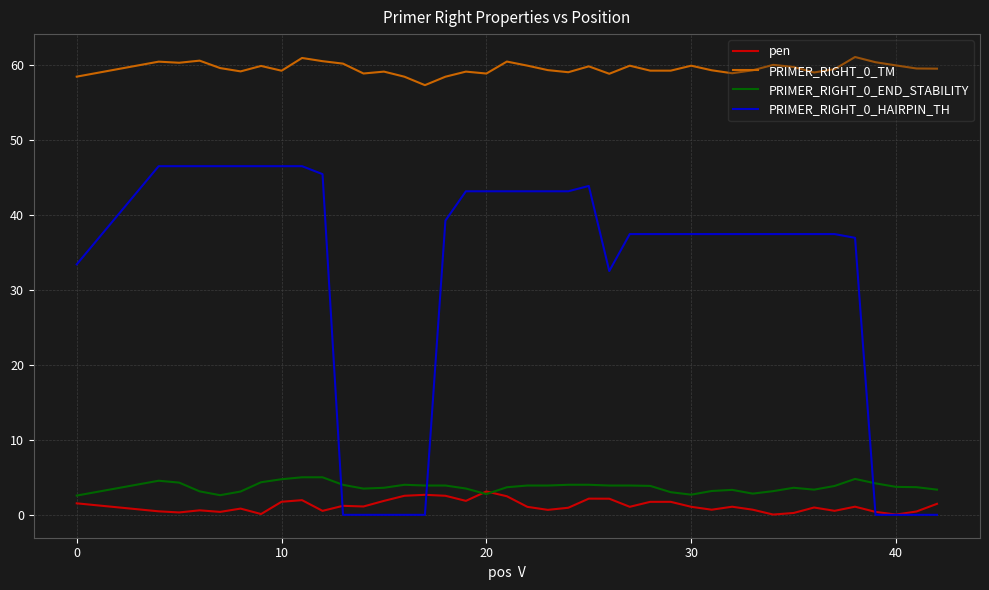

How many lines are shown in the chart?

4